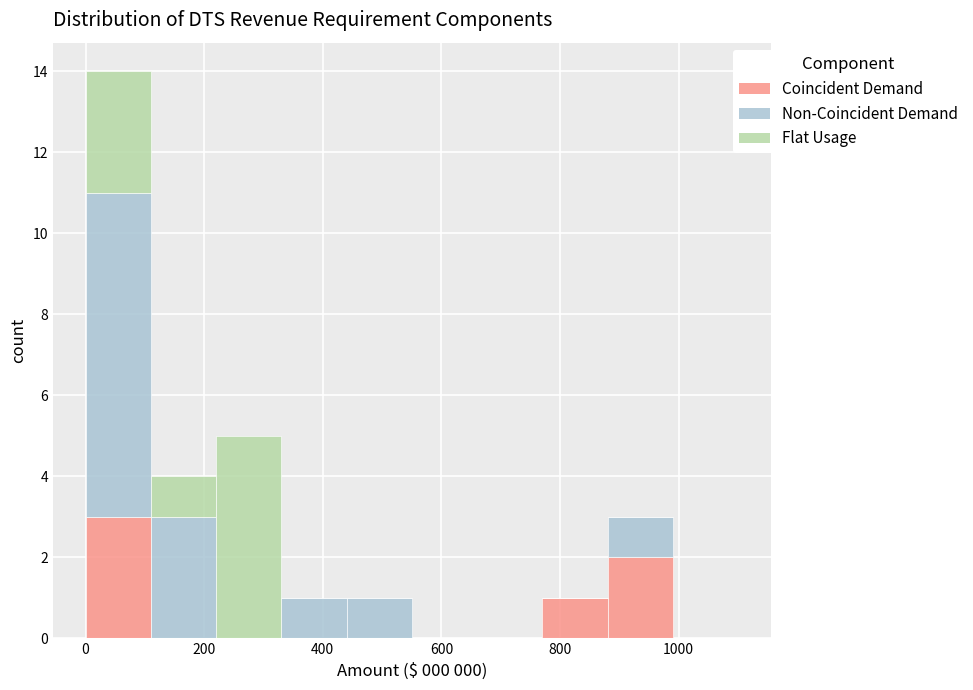

What is the total height of the stacked bar covering 330 to 440 on the x-axis? Neither the bar edges nor the heights are printed on the chart, so give them approximately, as read against the axes.

1